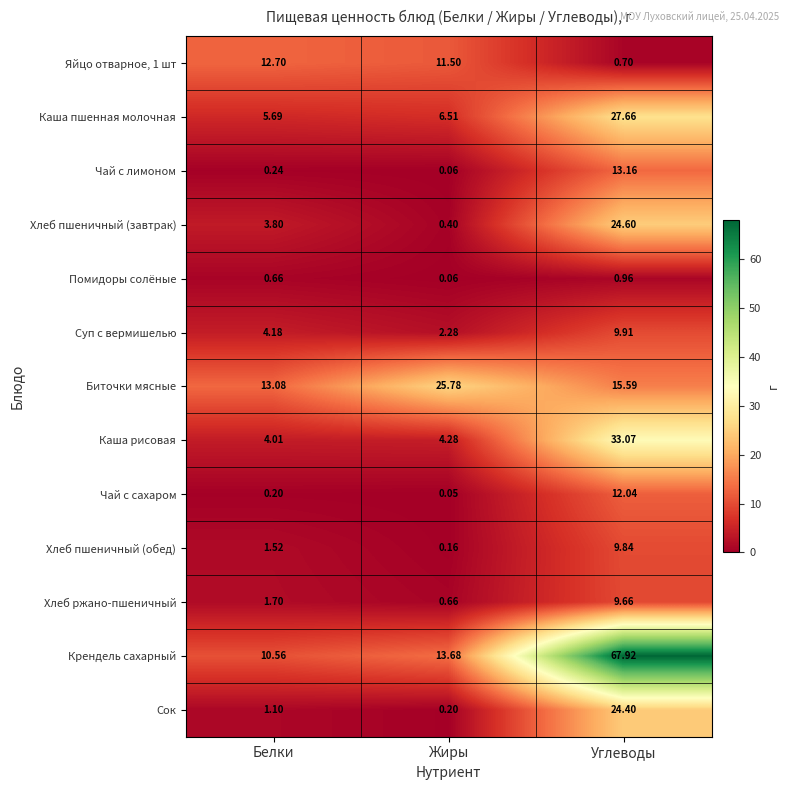

Which label corresponds to the smallest value in the chart?

Жиры